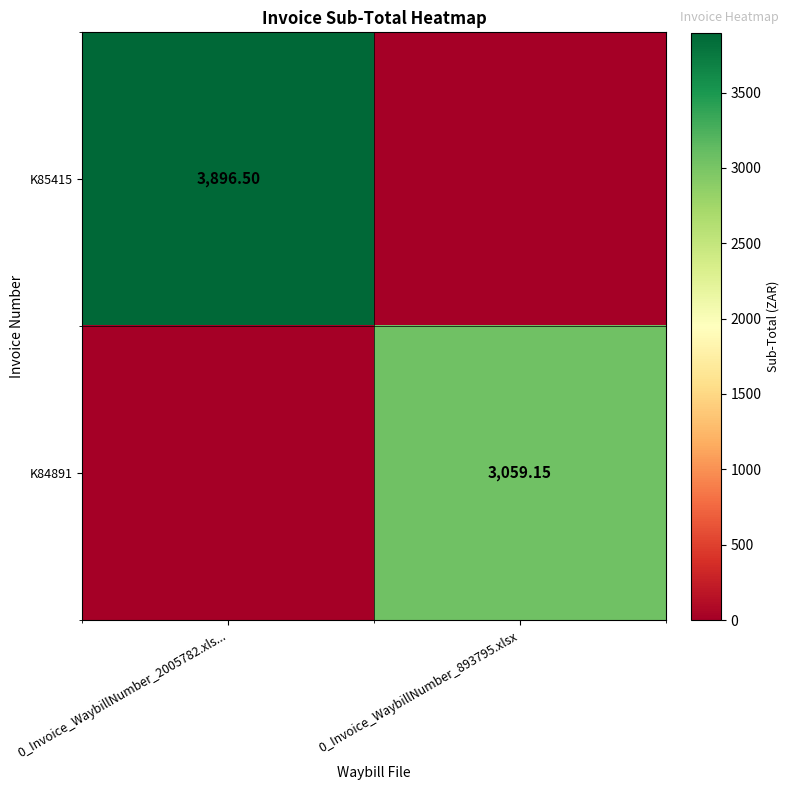

Is the value of K84891 at 0_Invoice_WaybillNumber_893795.xlsx greater than the value of K85415 at 0_Invoice_WaybillNumber_2005782.xls...?

No